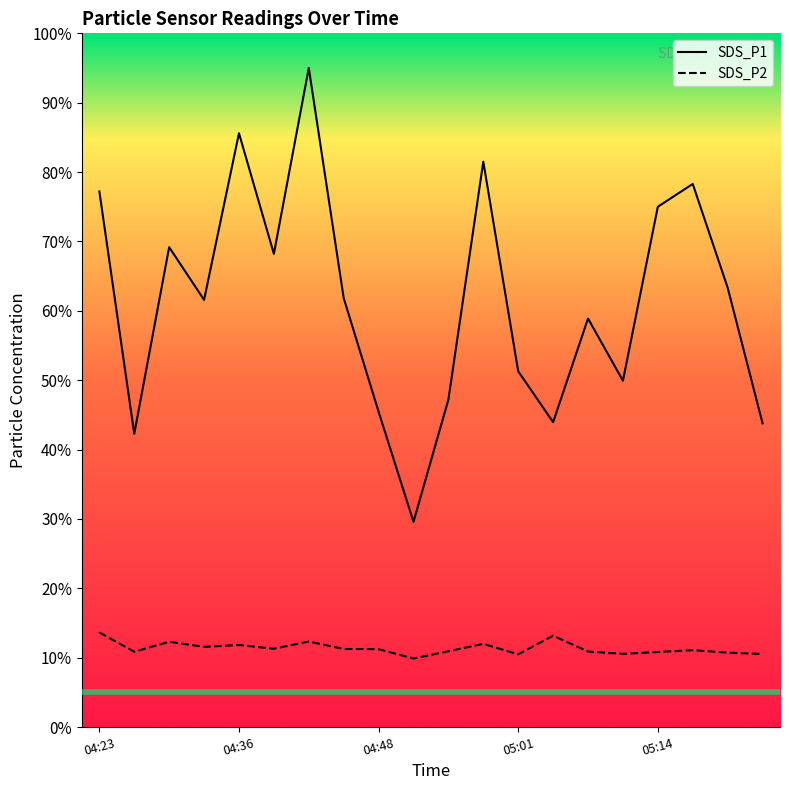

Reading left to right, list all the values displayed in this chart.

SDS_P1: 77.2	42.3	69.2	61.6	85.6	68.2	95.0	61.8	45.5	29.6	47.2	81.5	51.3	43.9	58.9	49.9	75.0	78.3	63.3	43.8
SDS_P2: 13.6	10.9	12.3	11.6	11.8	11.3	12.3	11.3	11.2	9.9	10.9	12.0	10.5	13.2	10.9	10.6	10.8	11.1	10.7	10.5